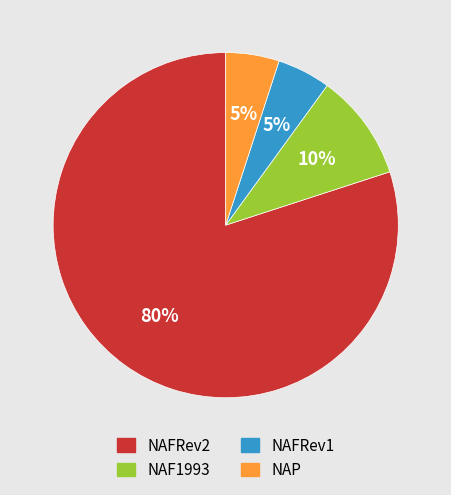

Is there a majority slice in this chart?

Yes